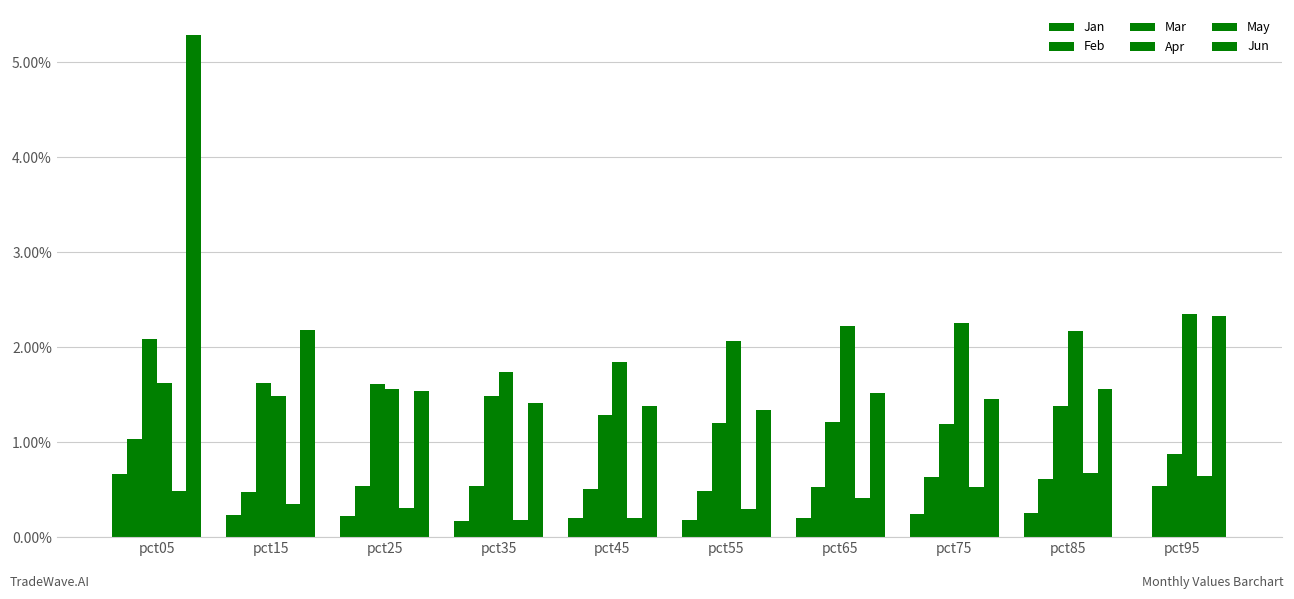

Count the number of data series in this chart.

6